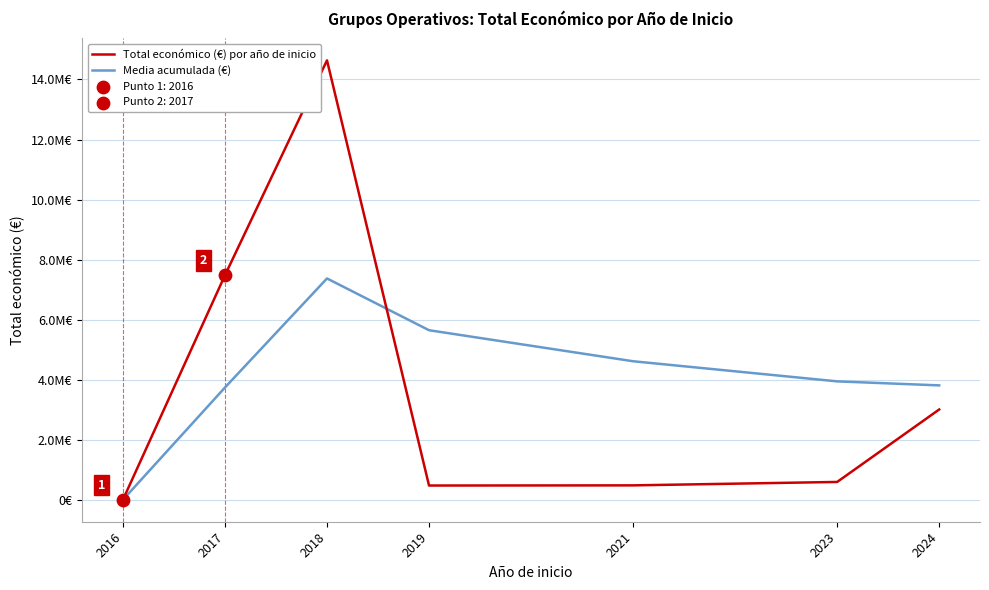

Does the chart have visible grid lines?

Yes